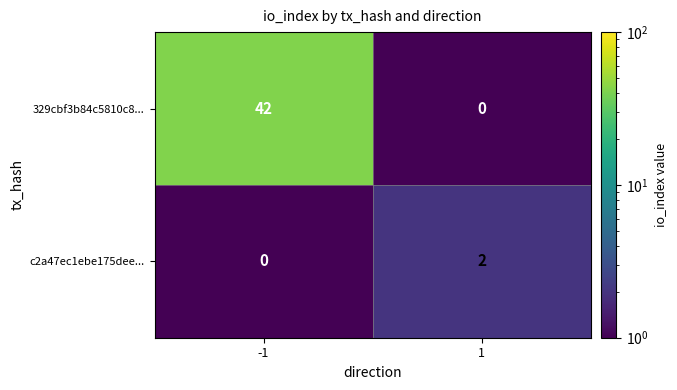

Which series has the largest total across all categories?

329cbf3b84c5810c8...